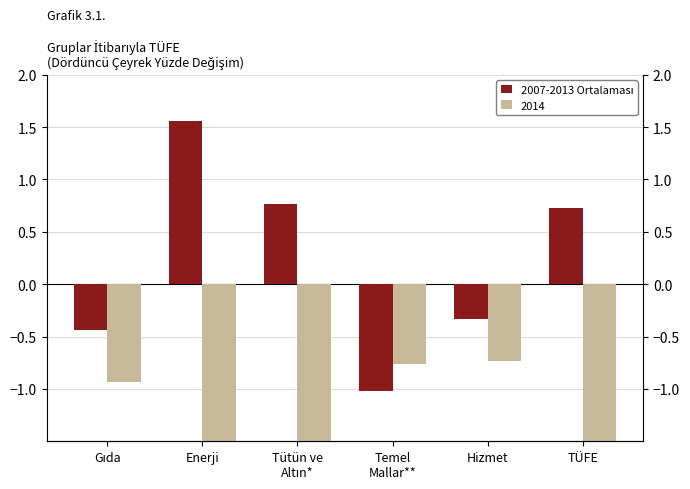

What is the difference between the values at Temel
Mallar** and Enerji?

2.6